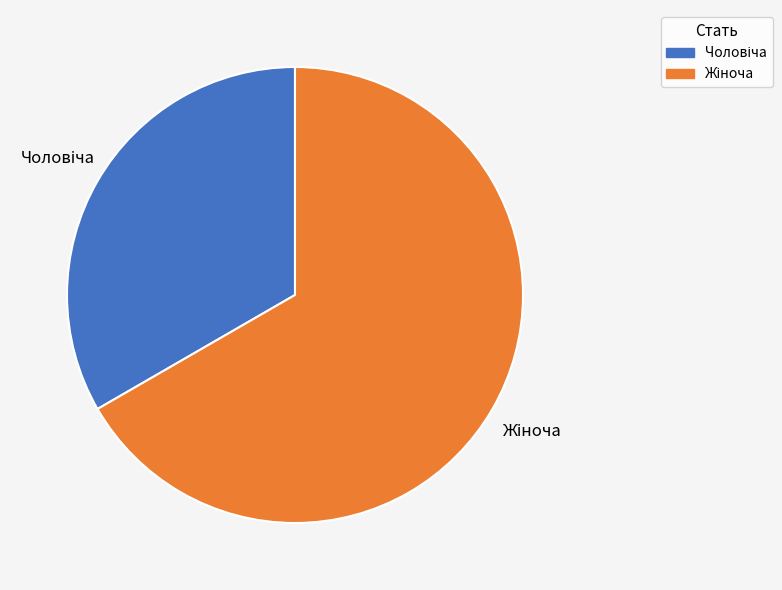

Count the number of slices in the pie.

2